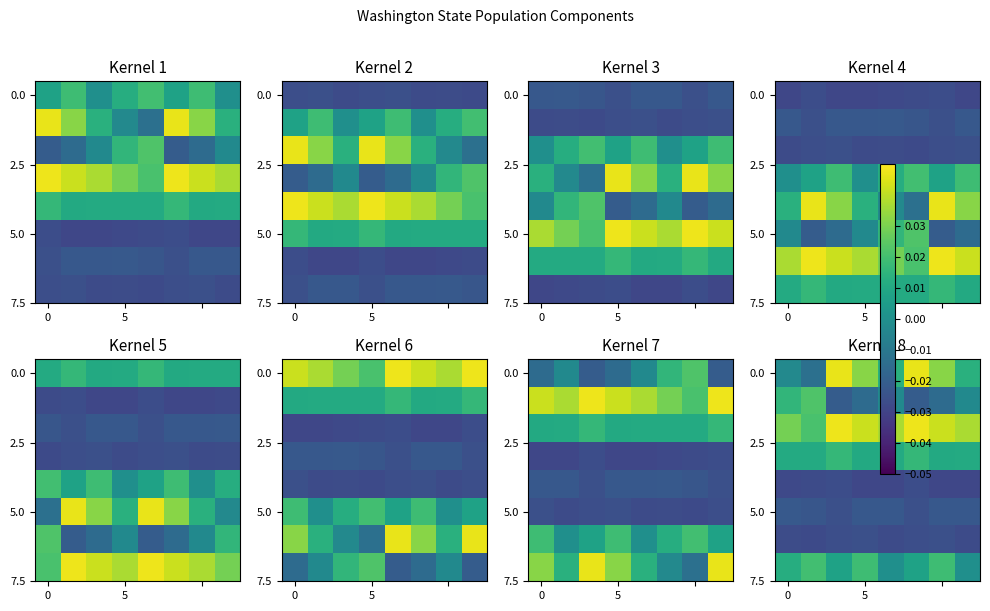

At how many categories does at least one series exceed 0?

8